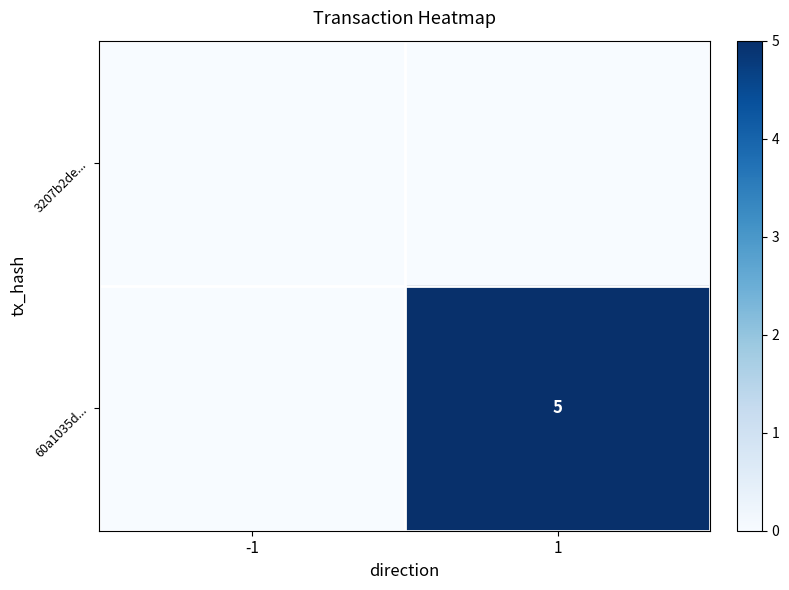

Is it true that 60a1035d... equals 3 at 1?

False